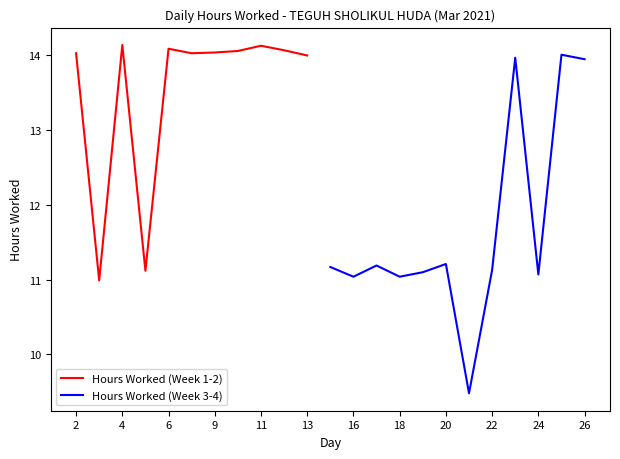

What is the change in value from 5 to 23?

+2.9